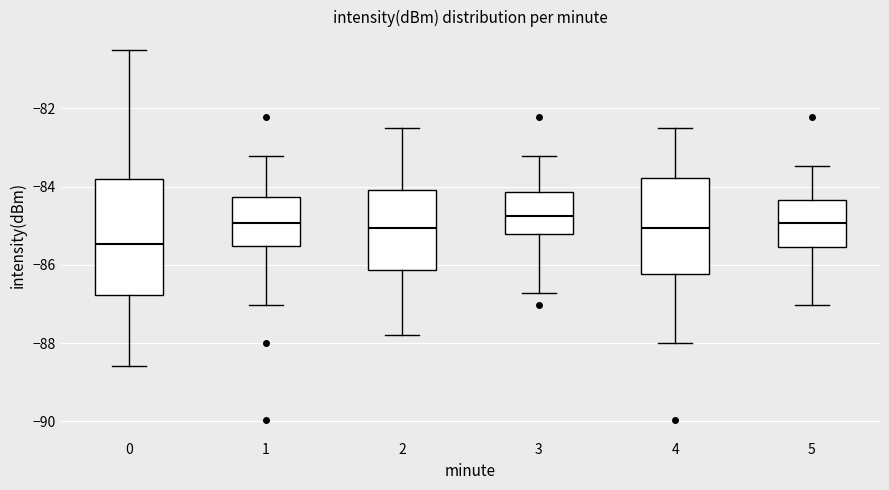

Reading left to right, transcribe this box plot: for each box, give where its median line is, the range the box spans, and where its two whiskers end, as read against the y-axis. The values are not printed on the chart, so give them approximately, as read against the axis.

0: median -85.4, box -86.8 to -83.8, whiskers -88.6 to -80.6
1: median -85.0, box -85.6 to -84.2, whiskers -87.0 to -83.2
2: median -85.0, box -86.2 to -84.0, whiskers -87.8 to -82.4
3: median -84.8, box -85.2 to -84.2, whiskers -86.8 to -83.2
4: median -85.0, box -86.2 to -83.8, whiskers -88.0 to -82.4
5: median -85.0, box -85.6 to -84.4, whiskers -87.0 to -83.4